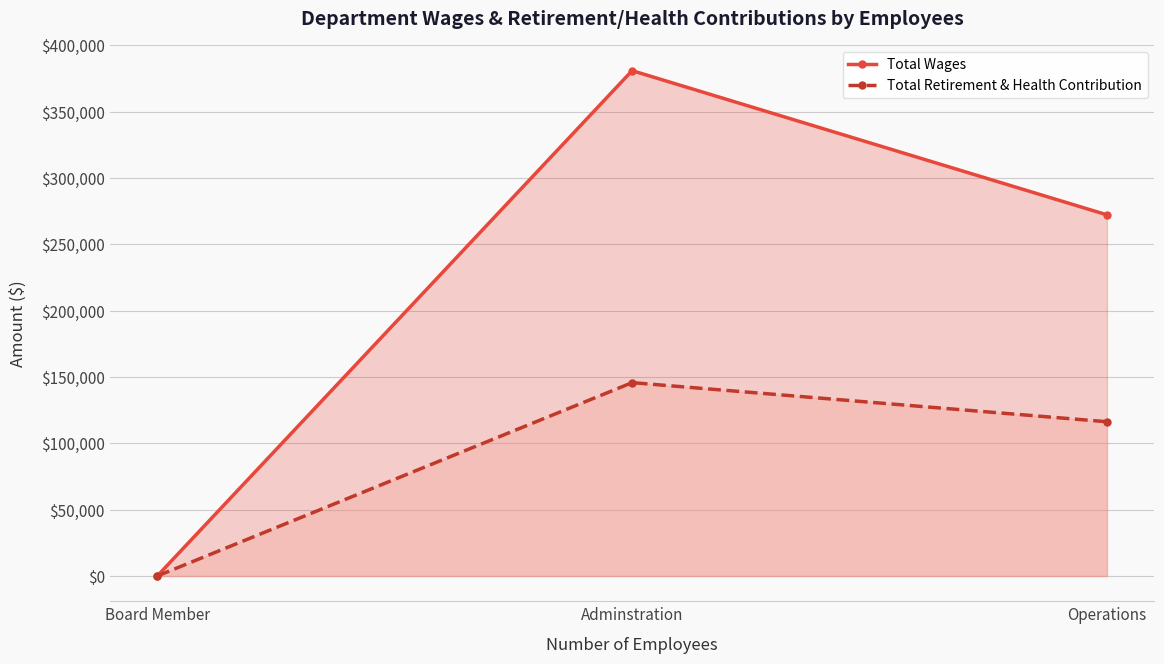

Is the value of Total Retirement & Health Contribution at Board Member greater than the value of Total Wages at Adminstration?

No